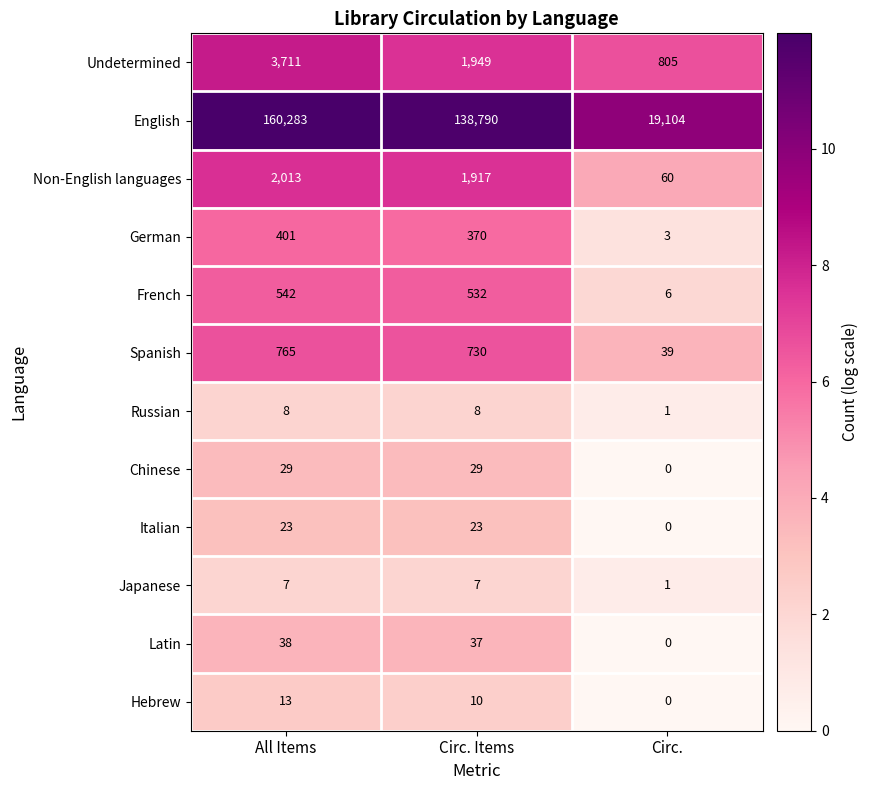

What is the spread (max minus min) of values at Circ. Items?

138783